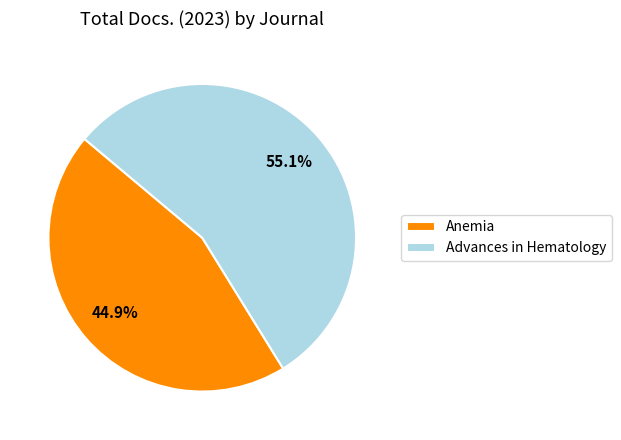

Combined, what portion of the pie is Advances in Hematology and Anemia?

100.0%